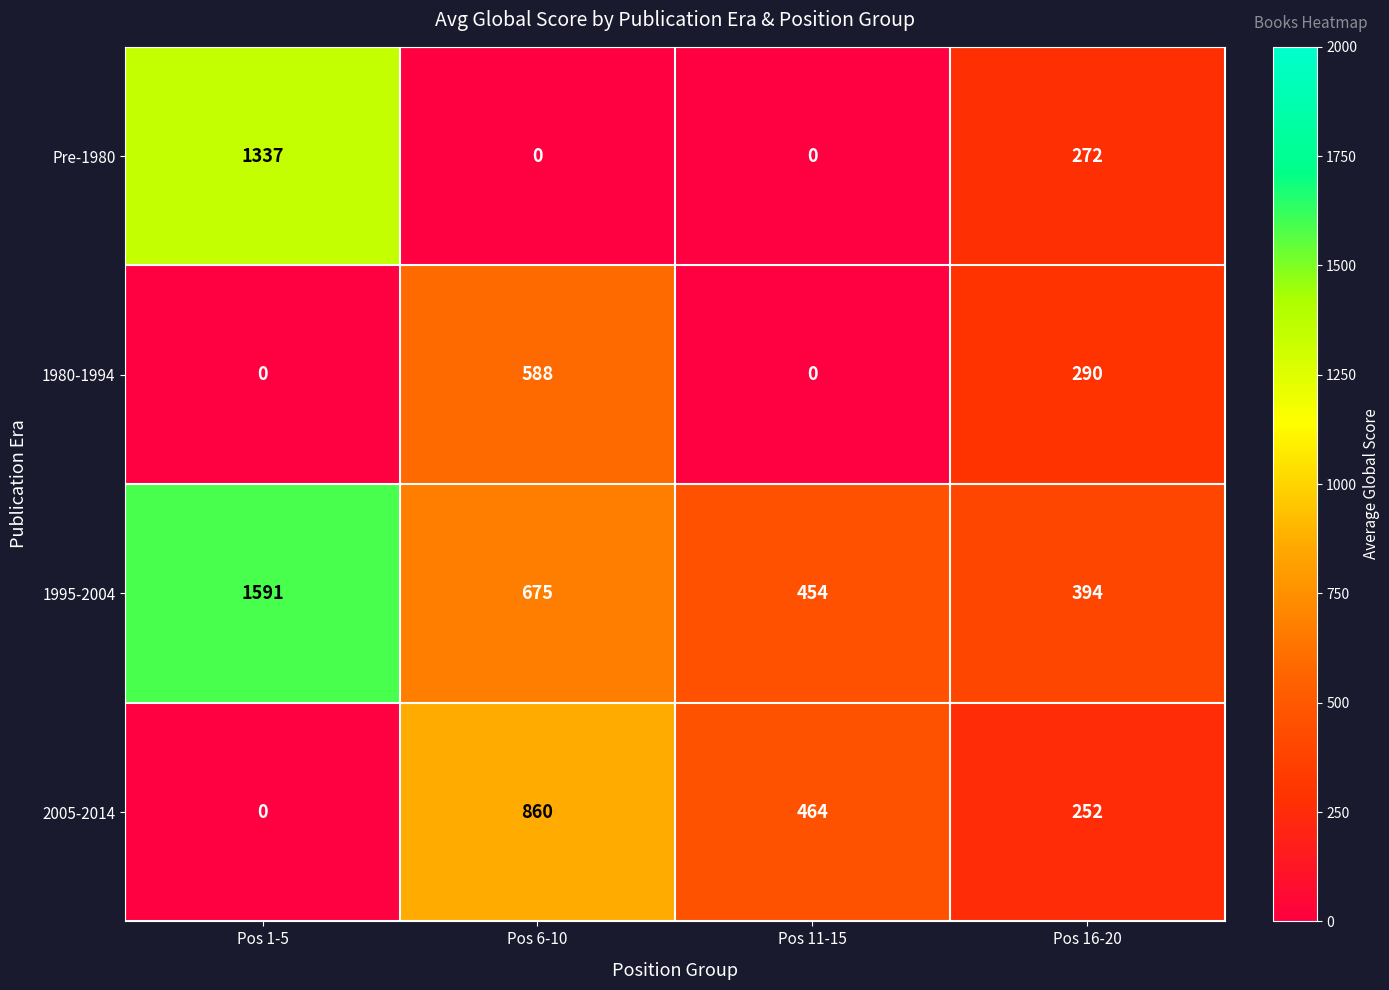

Which series has the widest spread of values?

Pre-1980